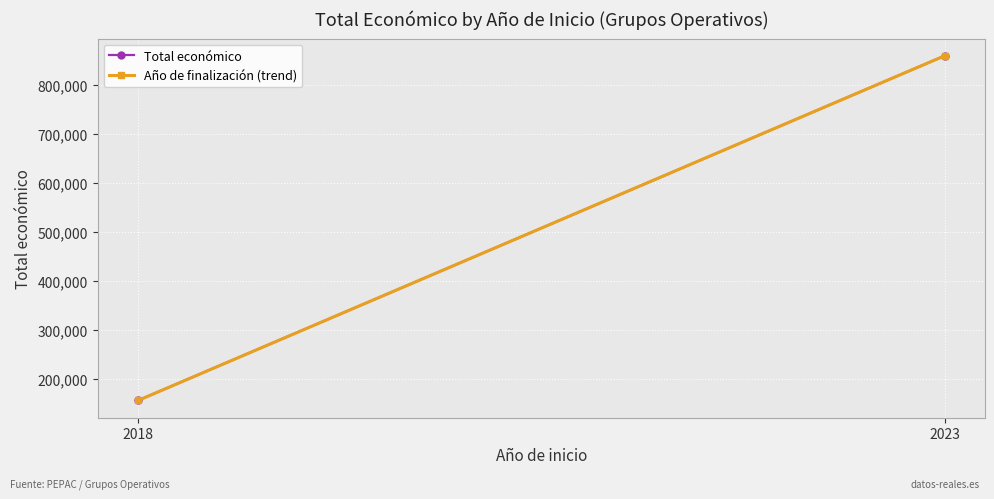

List the series in order of their overall mean, lowest first.

Año de finalización (trend), Total económico